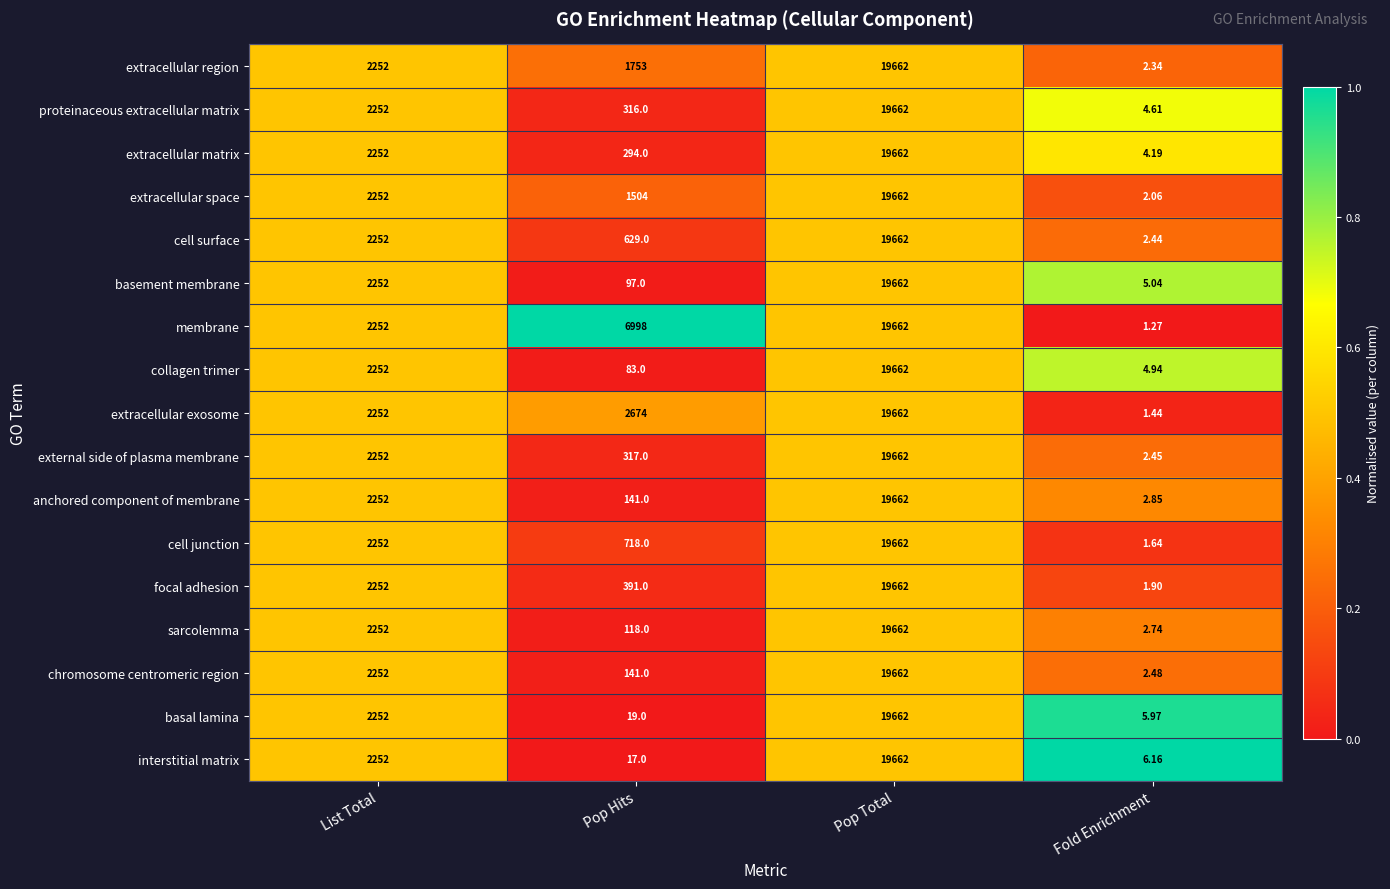

Rank the categories by cell junction value from highest to lowest.

Pop Total, List Total, Pop Hits, Fold Enrichment